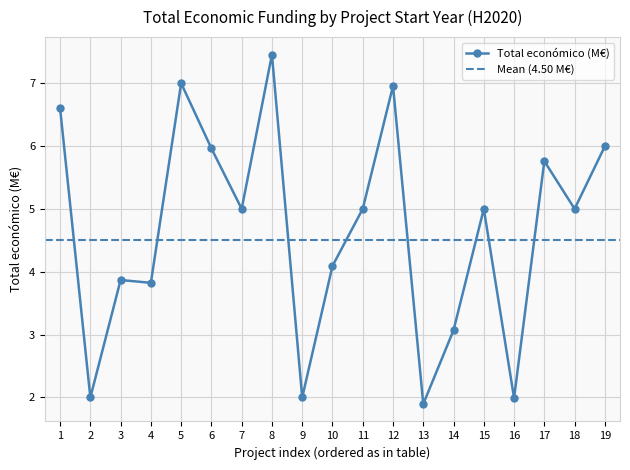

What is the value of the Total económico (M€) point at the 8th from the left?

7.5